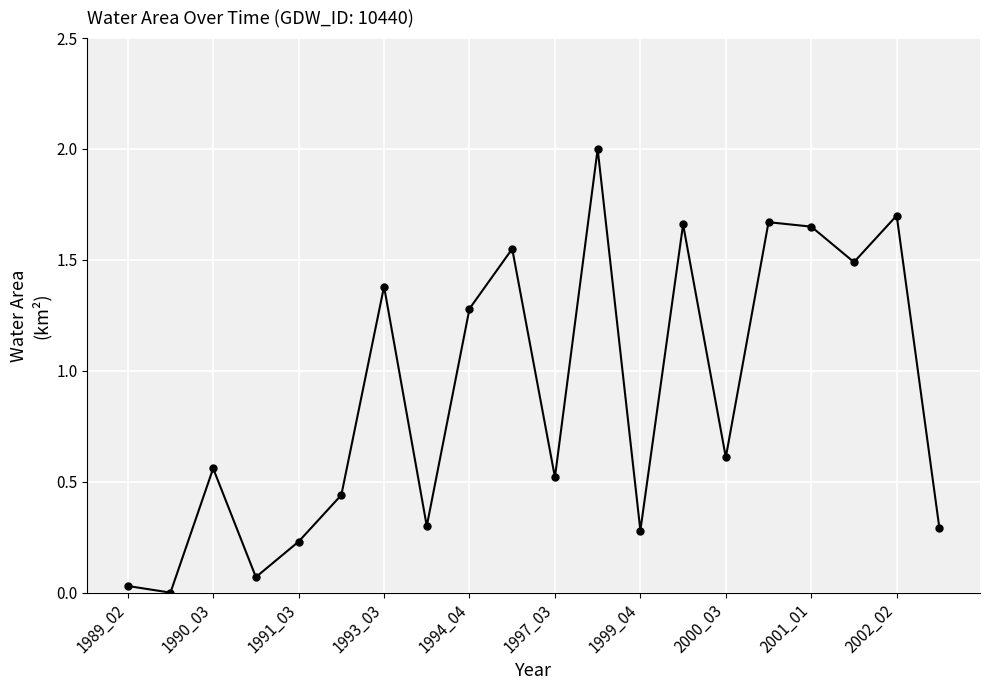

What is the average value?

0.9